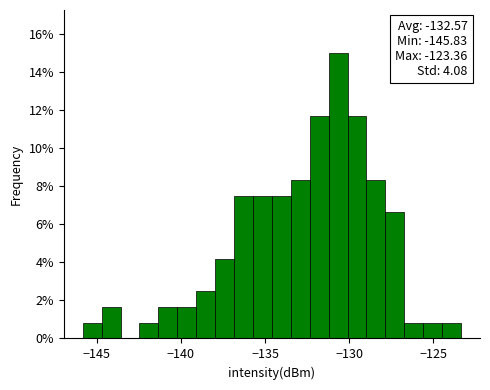

Around what value on the x-axis is the tallest bar? Give the approximate position of its centre, as read against the axis.

-130.5